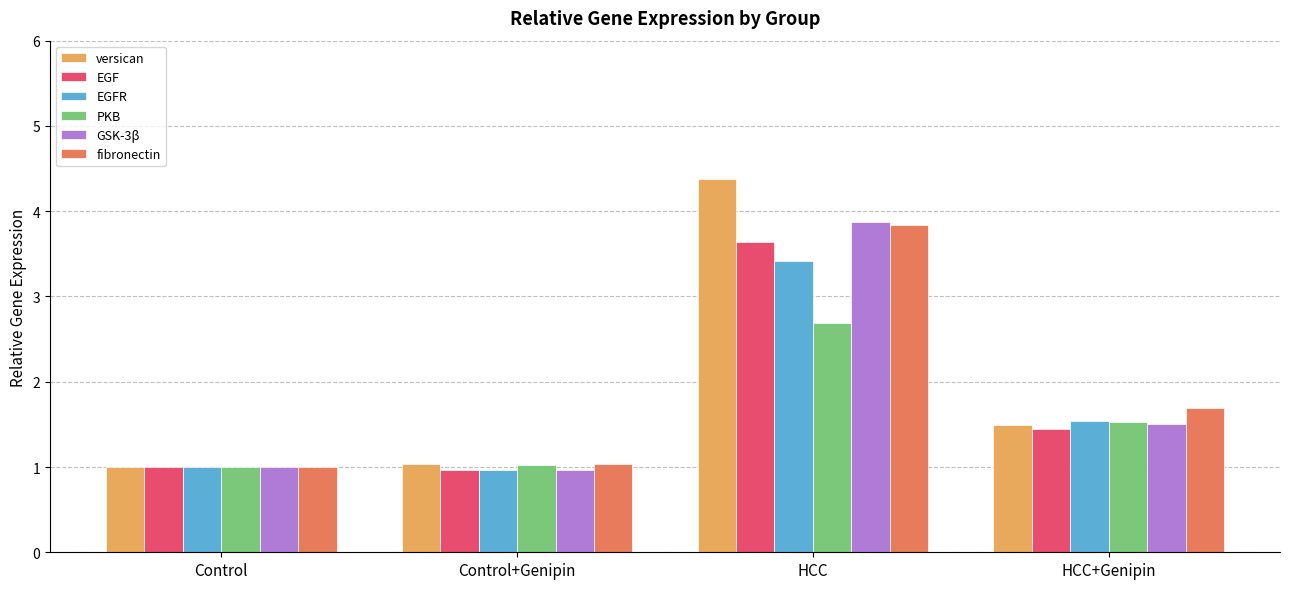

At how many categories does at least one series exceed 2?

1